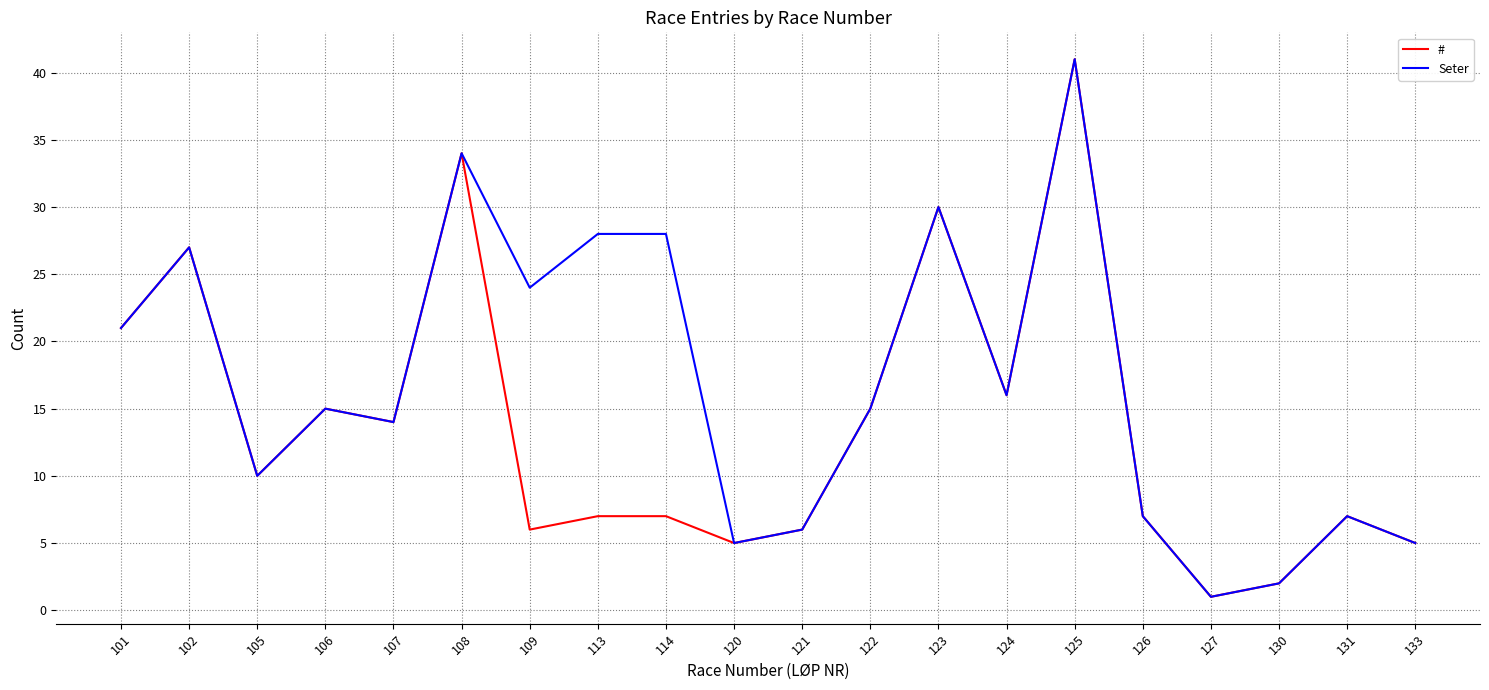

Reading left to right, transcribe all the data shown in this chart.

#: 21	27	10	15	14	34	6	7	7	5	6	15	30	16	41	7	1	2	7	5
Seter: 21	27	10	15	14	34	24	28	28	5	6	15	30	16	41	7	1	2	7	5